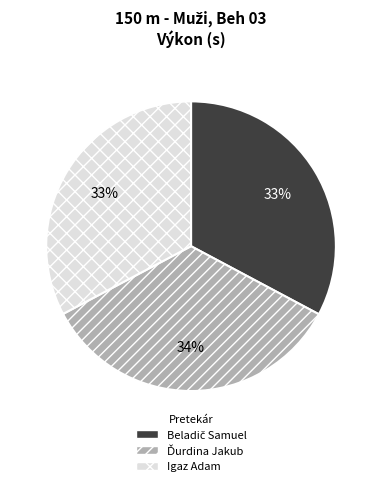

Is it true that Igaz Adam is 33% of the pie?

True